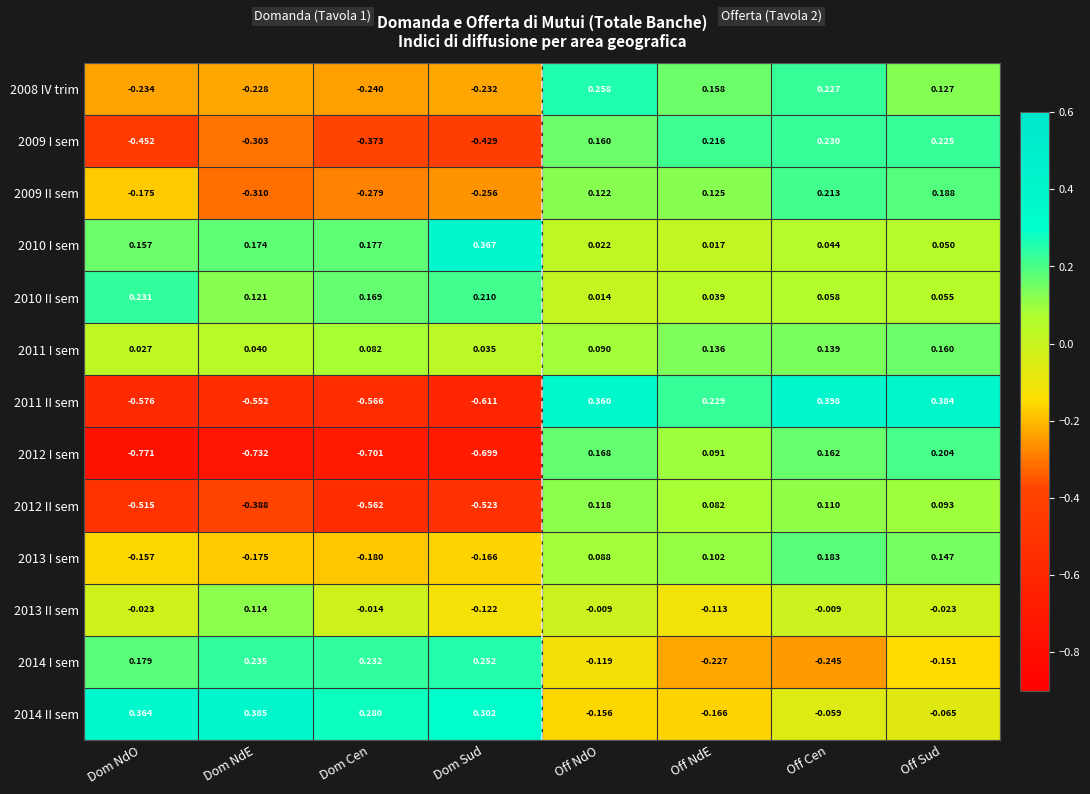

At which label is 2012 II sem closest to 0?

Off NdE